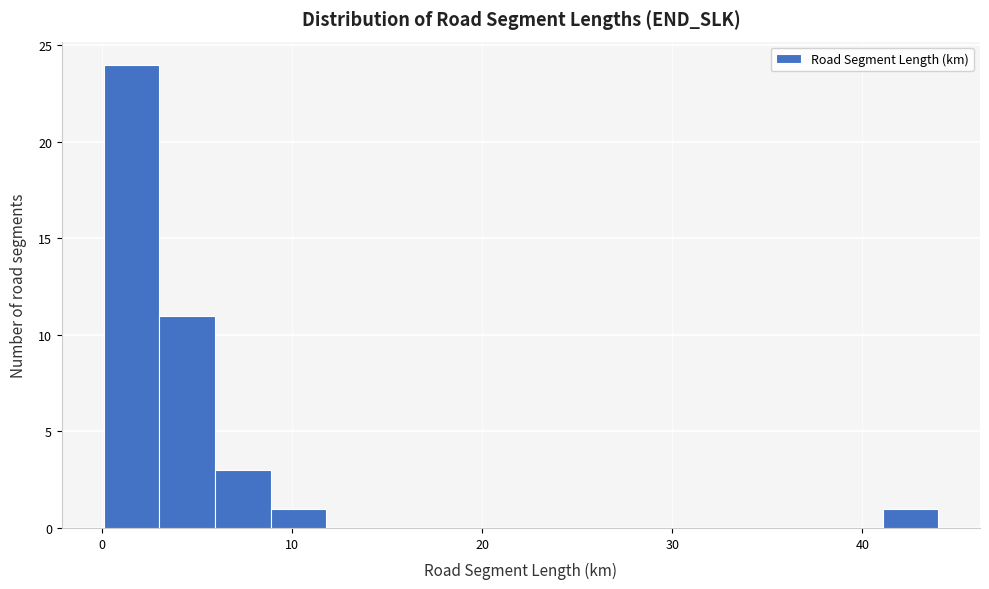

Read against the x-axis, roughly where is the centre of the tallest bar?

2